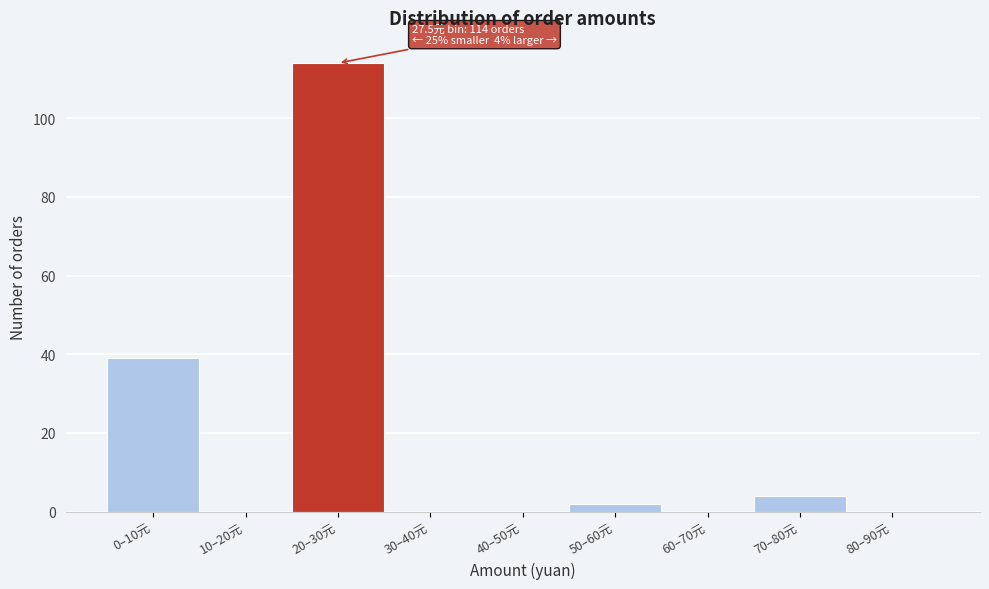

Reading left to right, transcribe all the data shown in this chart.

0–10元=39	10–20元=0	20–30元=114	30–40元=0	40–50元=0	50–60元=2	60–70元=0	70–80元=4	80–90元=0